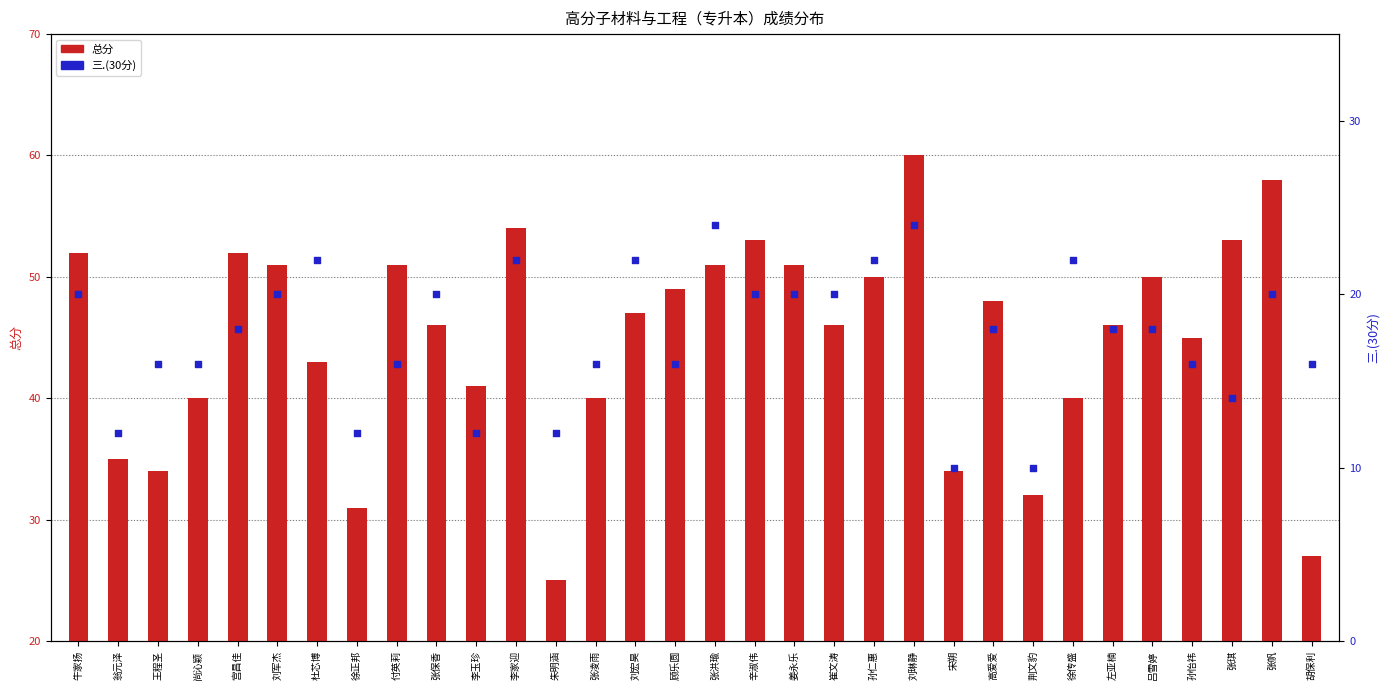

Is the value of 总分 at 吕雪婷 greater than the value of 三.(30分) at 张凌雨?

Yes